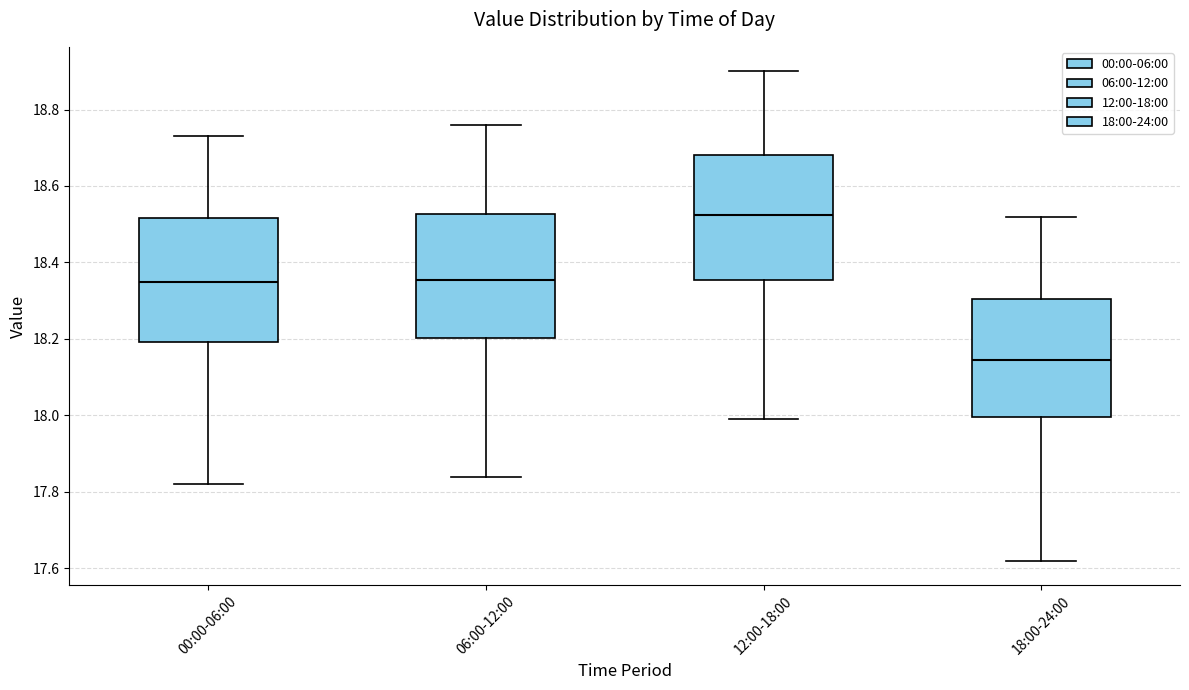

Reading left to right, transcribe this box plot: for each box, give where its median line is, the range the box spans, and where its two whiskers end, as read against the y-axis. The values are not printed on the chart, so give them approximately, as read against the axis.

00:00-06:00: median 18.36, box 18.20 to 18.52, whiskers 17.82 to 18.74
06:00-12:00: median 18.36, box 18.20 to 18.52, whiskers 17.84 to 18.76
12:00-18:00: median 18.52, box 18.36 to 18.68, whiskers 18.00 to 18.90
18:00-24:00: median 18.14, box 18.00 to 18.30, whiskers 17.62 to 18.52